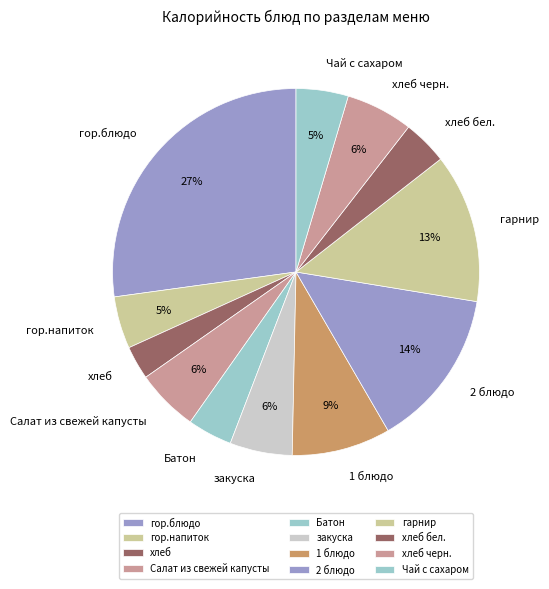

Do гор.блюдо and закуска together represent more than half of the pie?

No